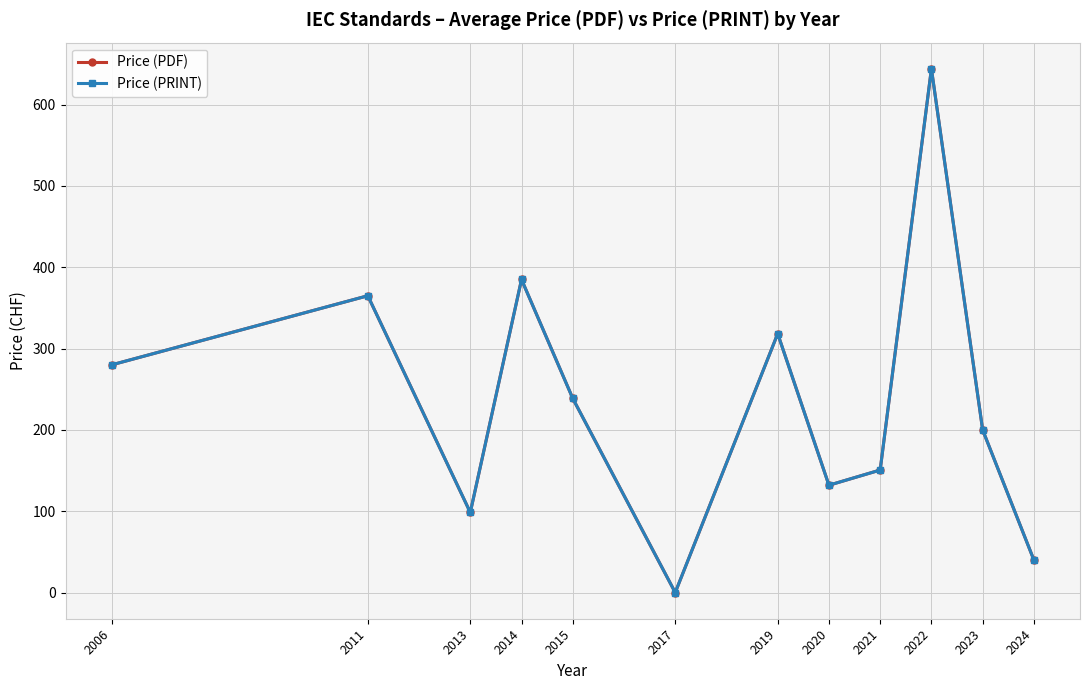

Which series has the widest spread of values?

Price (PDF)